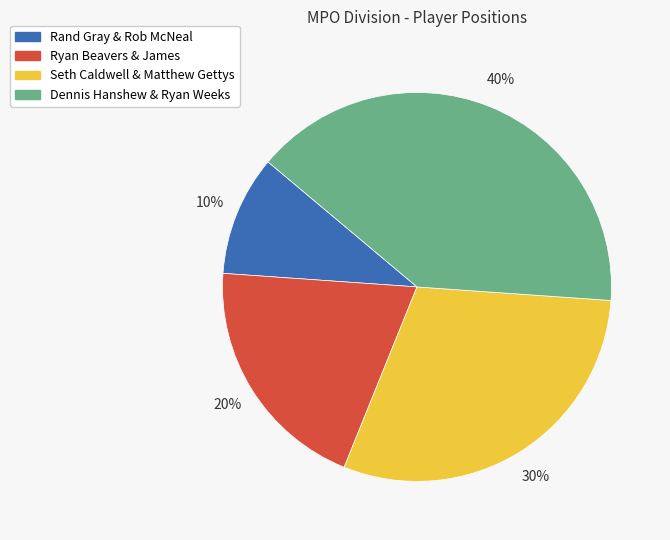

To the nearest percent, what is the difference between the Rand Gray & Rob McNeal and Ryan Beavers & James slice percentages?

10%